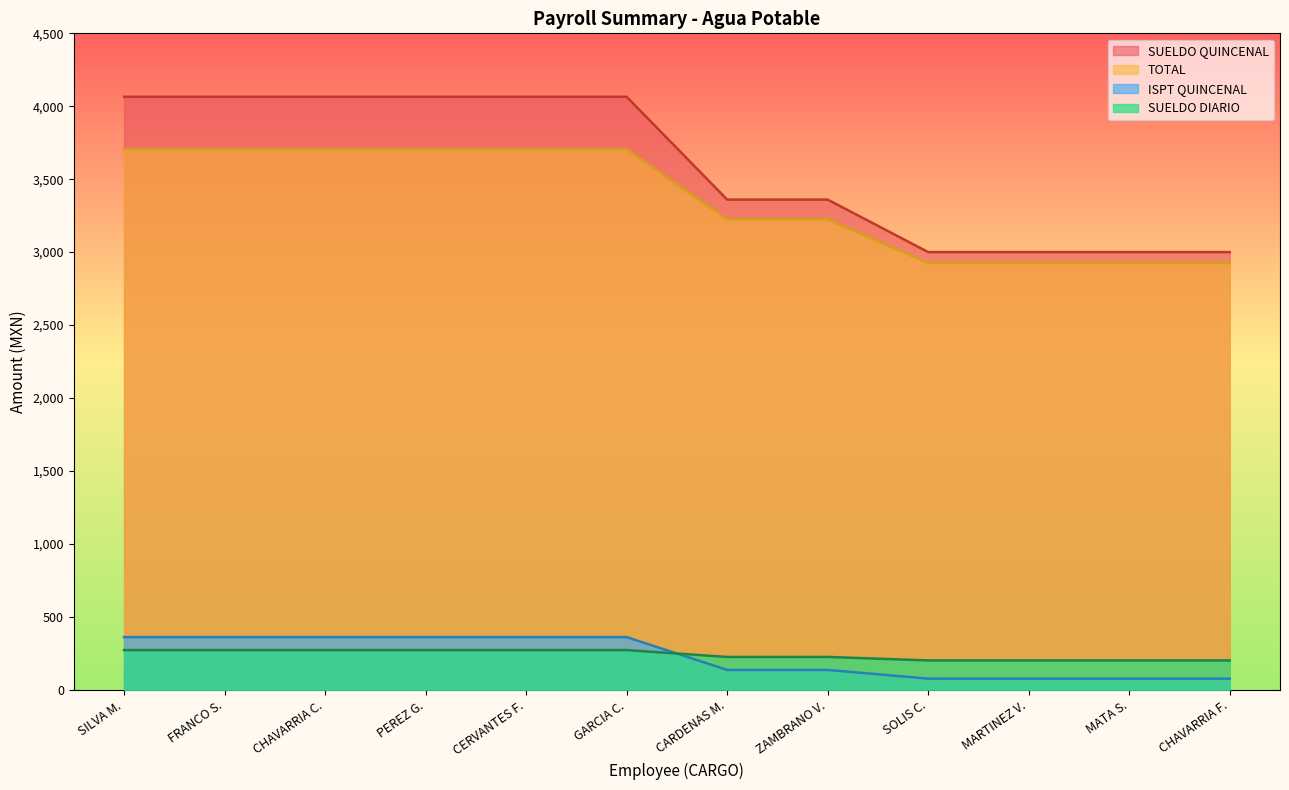

Does the chart have visible grid lines?

No